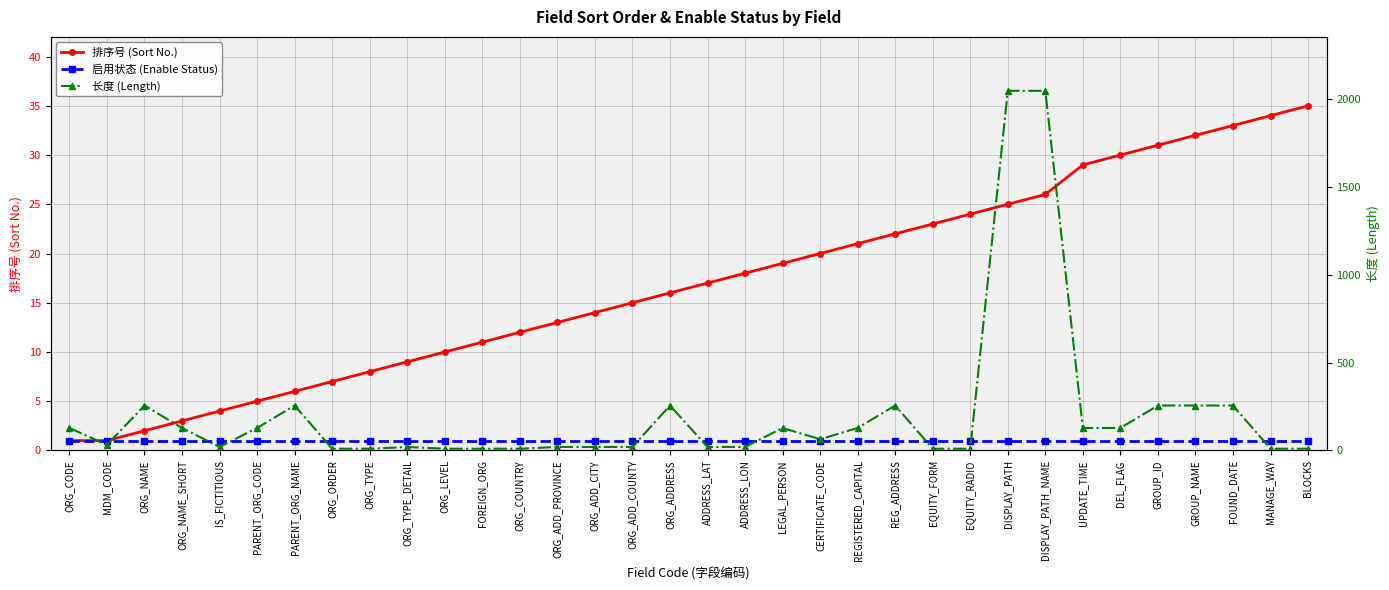

What is the label of the 23rd point from the left?

REG_ADDRESS